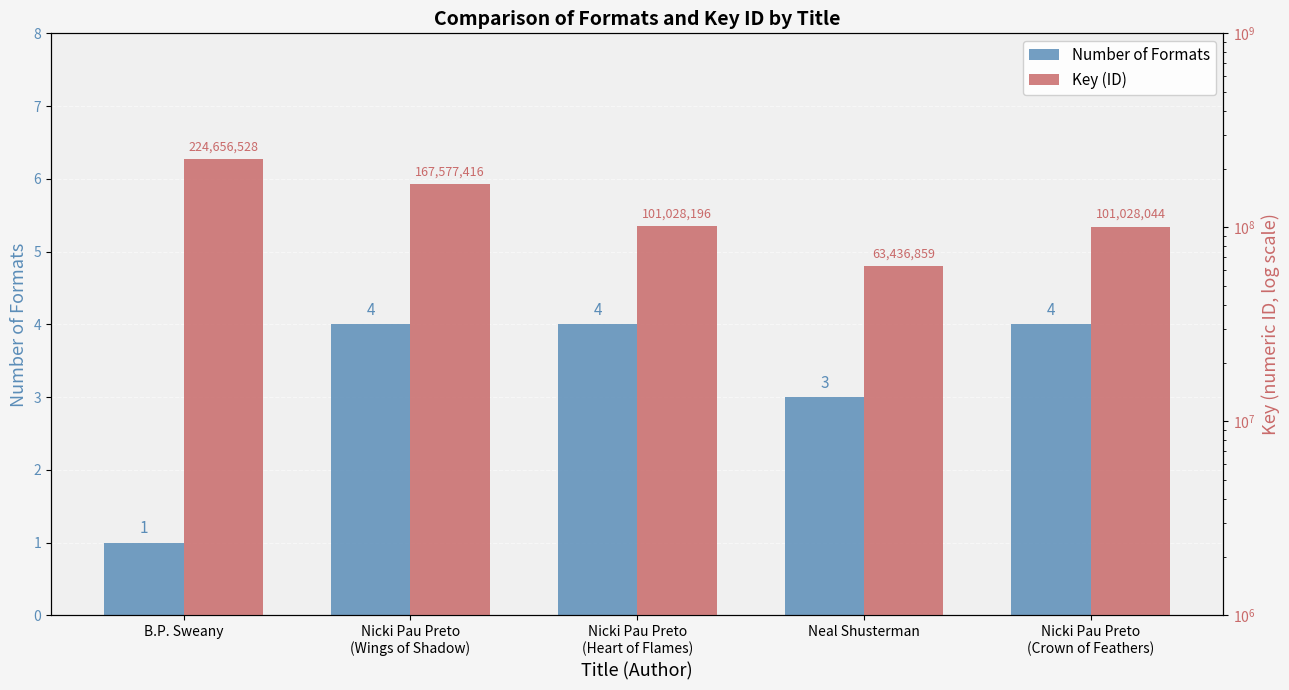

Reading left to right, extract all data points from this chart.

Number of Formats: 1	4	4	3	4
Key (ID): 224656528	167577416	101028196	63436859	101028044